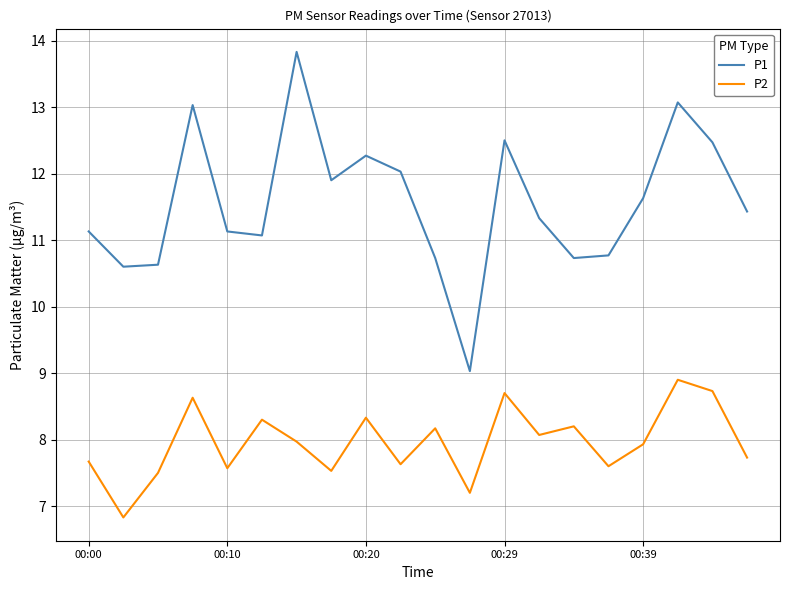

Is this an area chart (filled region under the line)?

No